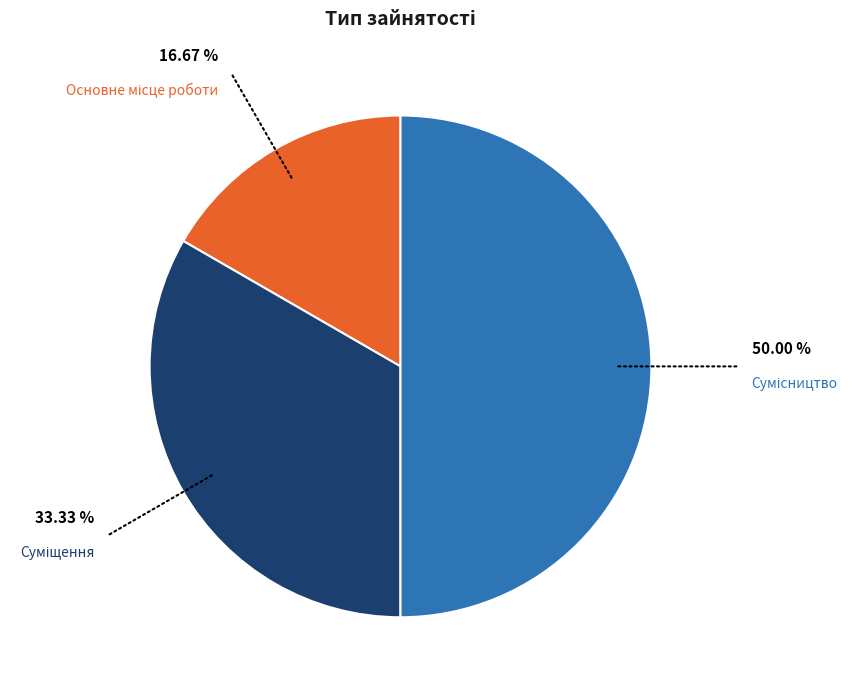

How many segments does this pie chart have?

3